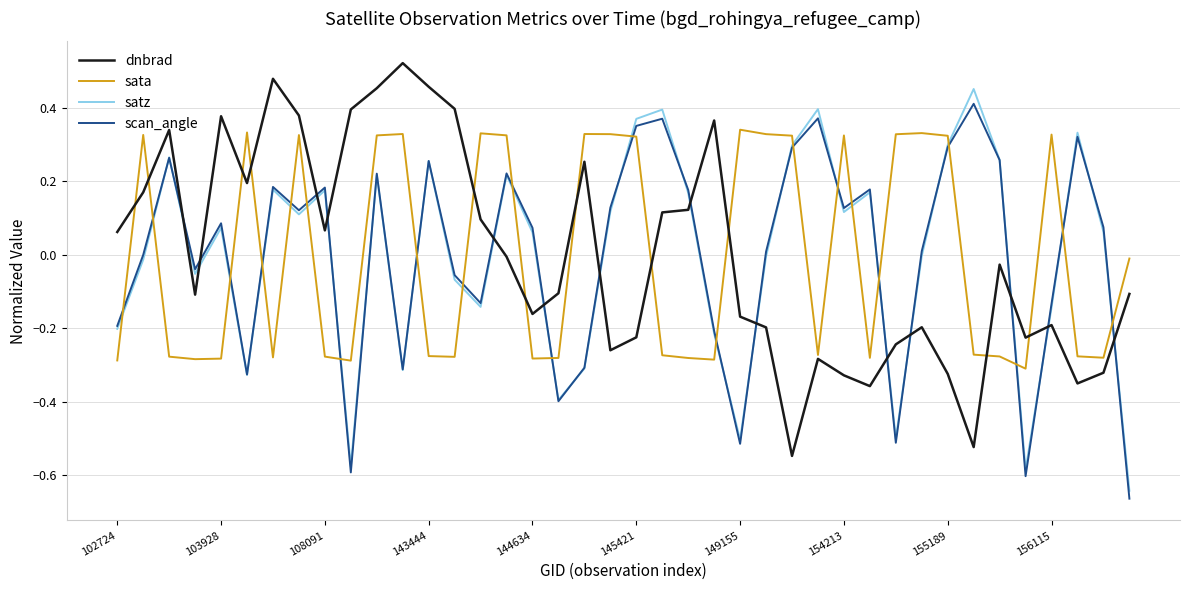

Does the chart have visible grid lines?

Yes